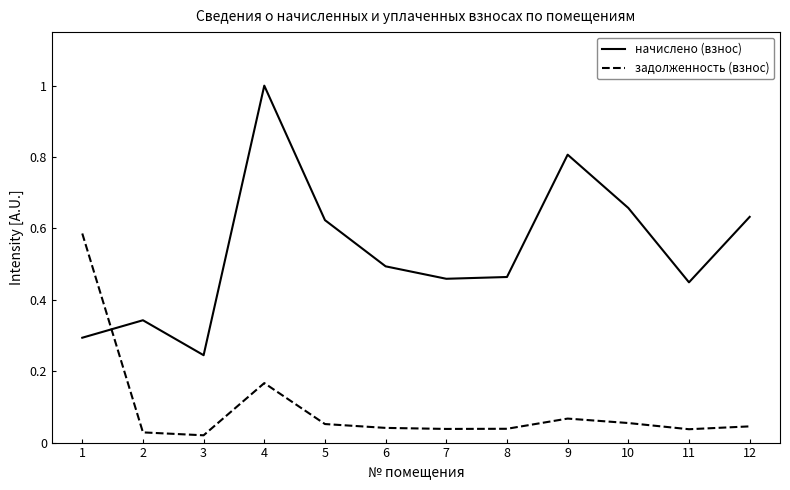

Is this an area chart (filled region under the line)?

No